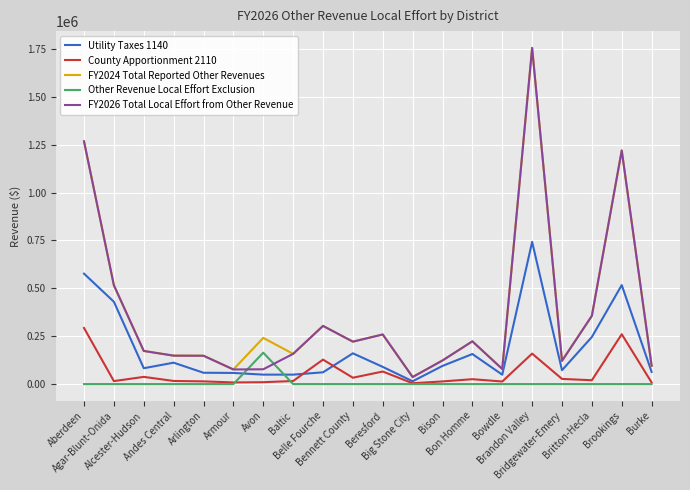

True or false: Other Revenue Local Effort Exclusion and FY2026 Total Local Effort from Other Revenue intersect in this chart.

True